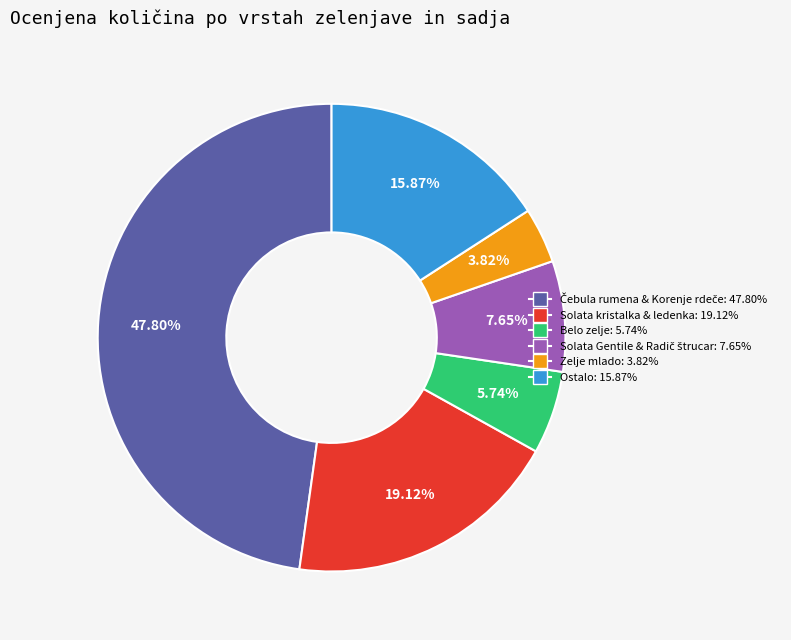

Does any single category account for the majority?

No